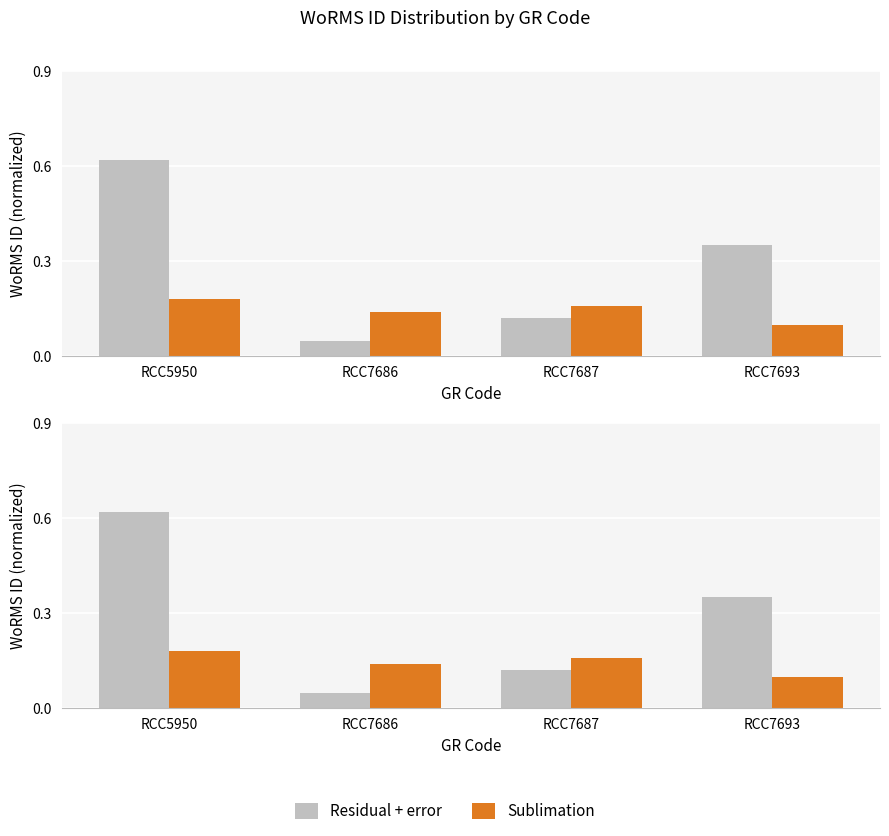

At RCC5950, list the series in order from smallest to largest.

Sublimation, Residual + error